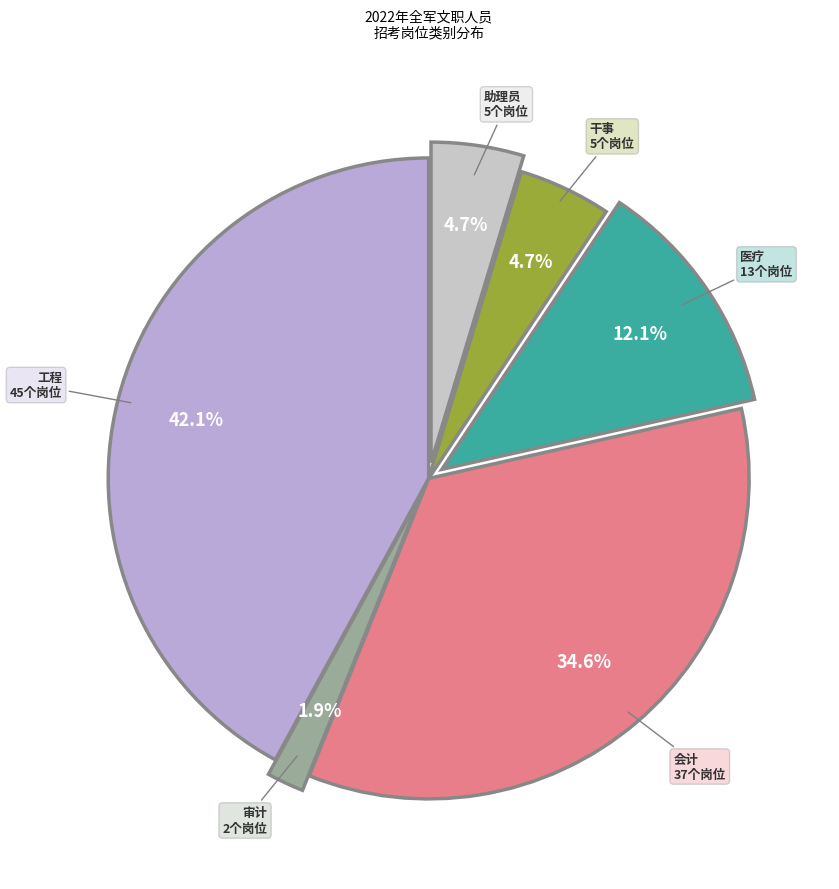

What is the largest slice in the pie chart?

工程